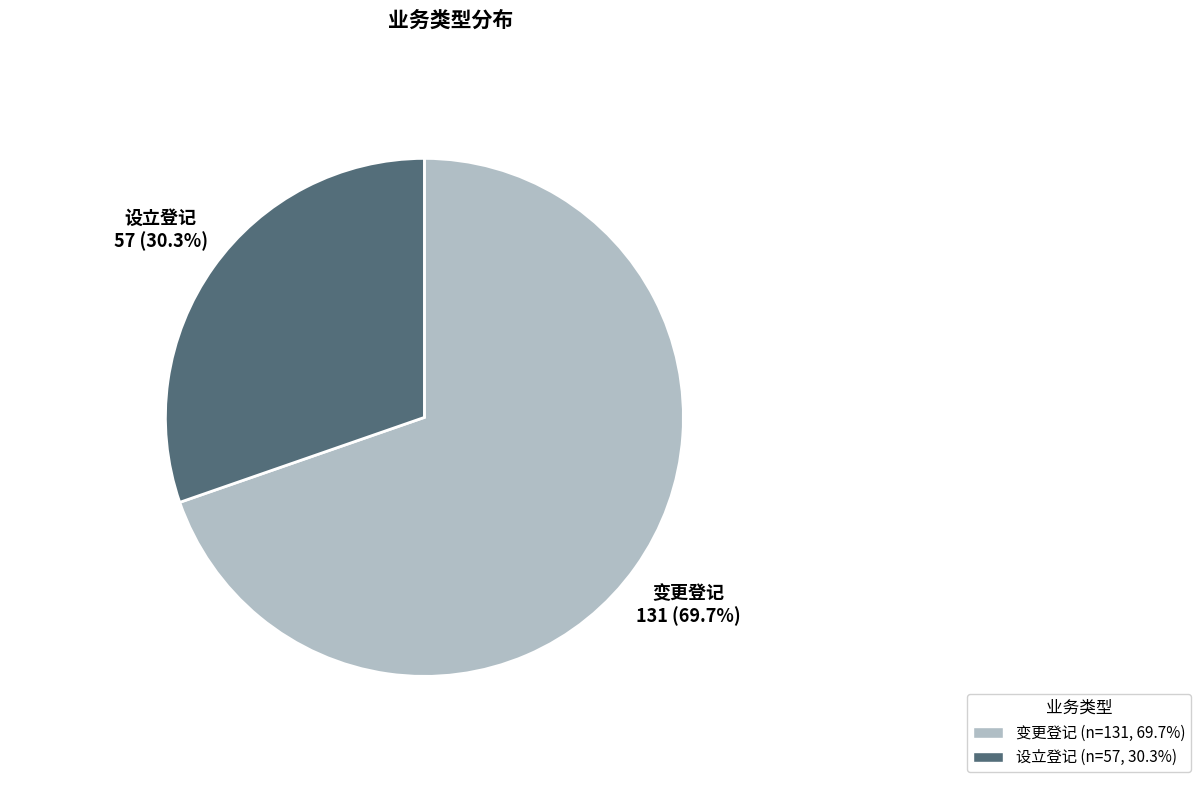

What portion of the pie excludes 设立登记?

69.7%